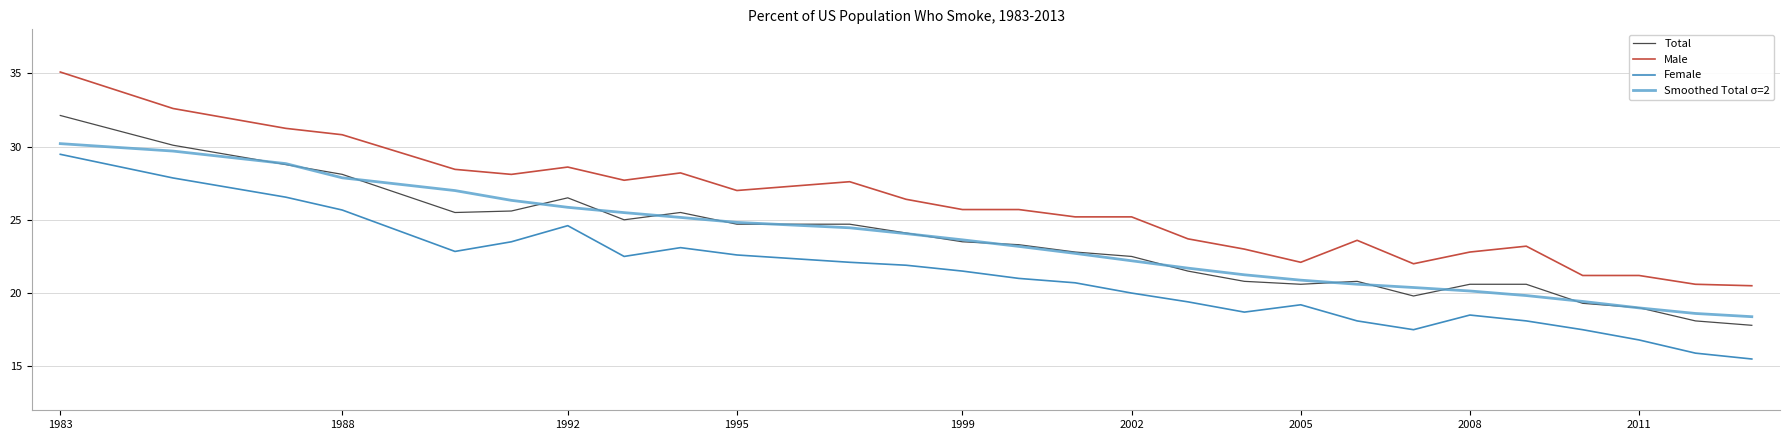

What is the maximum value for Male?

35.1